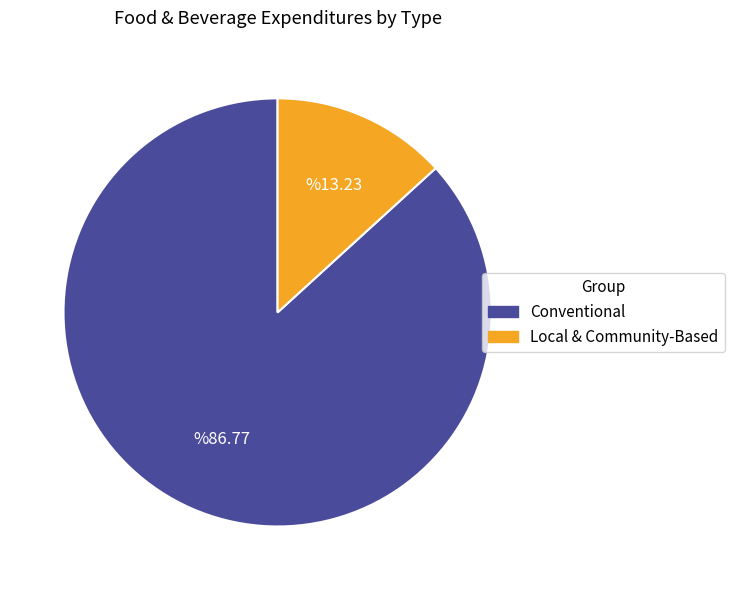

Is there a majority slice in this chart?

Yes